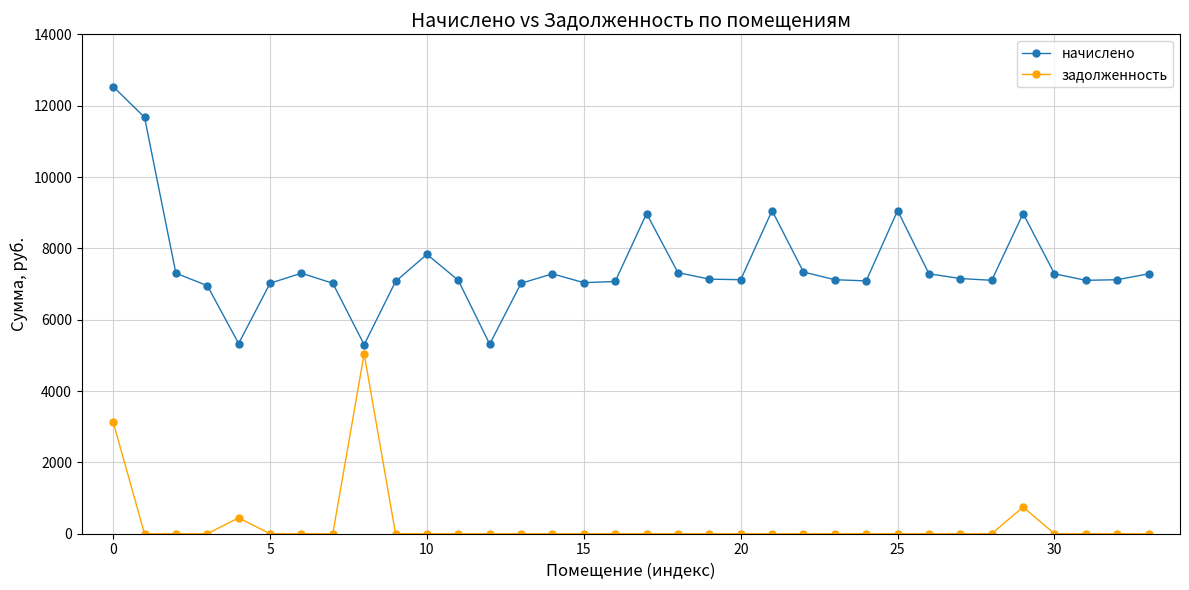

What is the value of the задолженность point at the 1st from the left?

3134.0